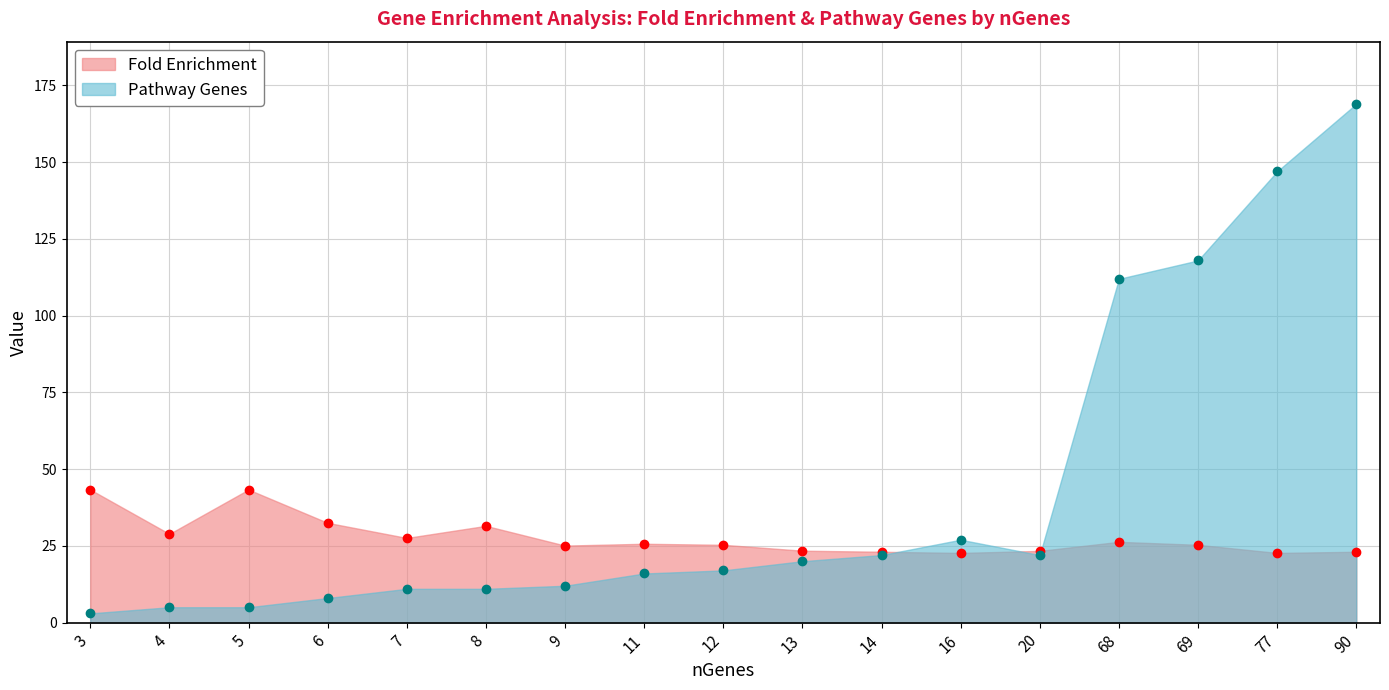

What is the minimum value for Pathway Genes?

3.0